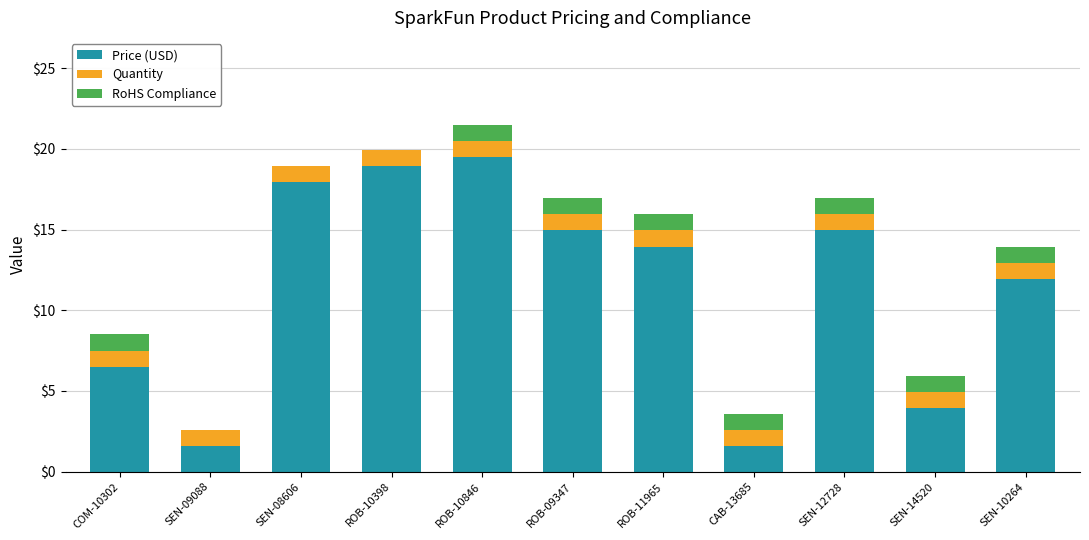

What is the difference between the Price (USD) values at SEN-10264 and SEN-14520?

8.0